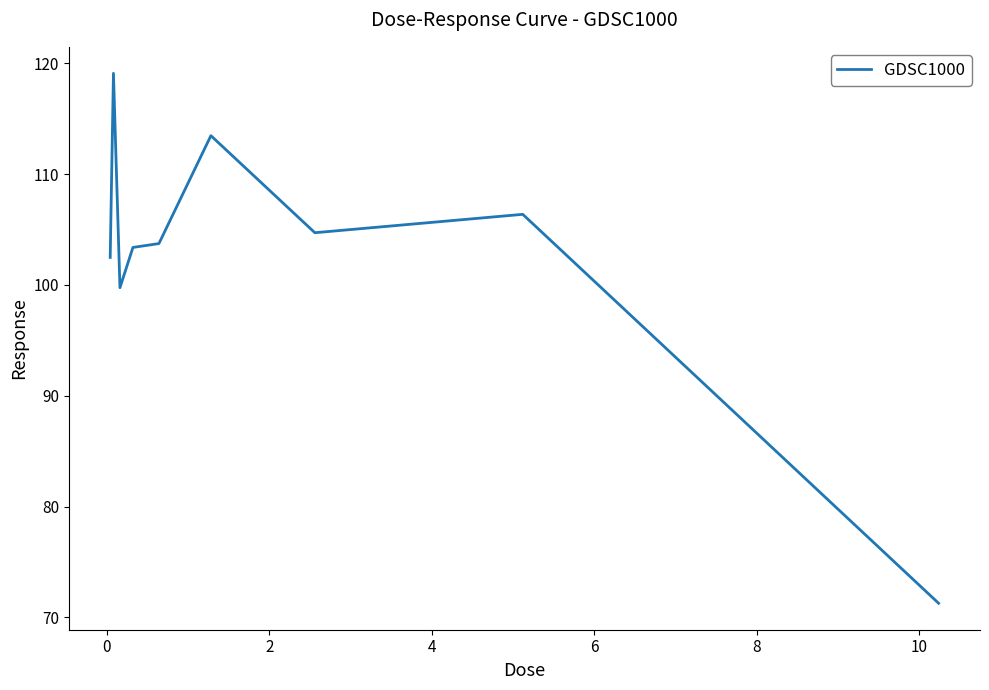

Does the chart have visible grid lines?

No